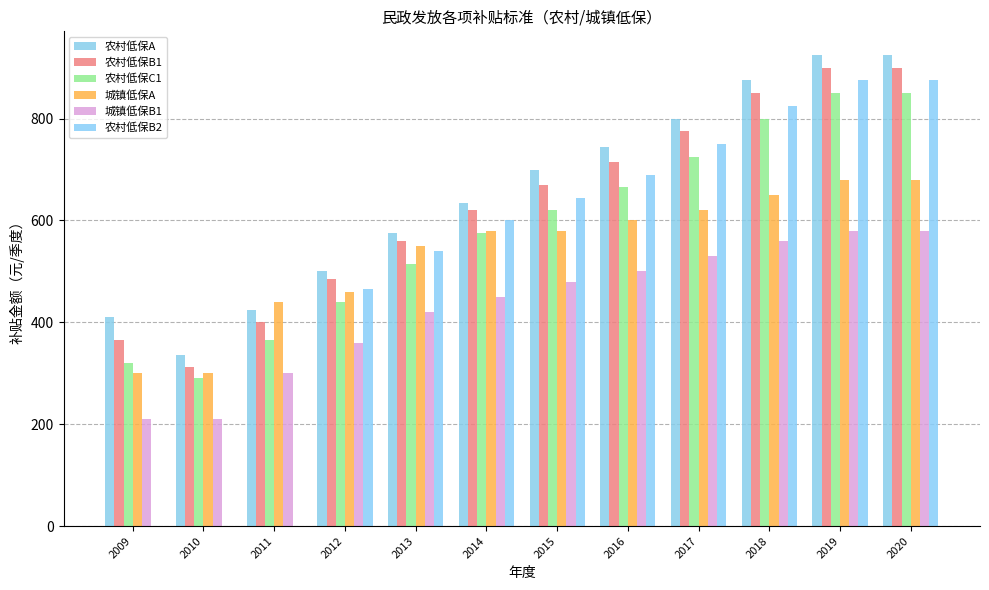

Rank the series by their maximum value, from lowest to highest.

城镇低保B1, 城镇低保A, 农村低保C1, 农村低保B2, 农村低保B1, 农村低保A